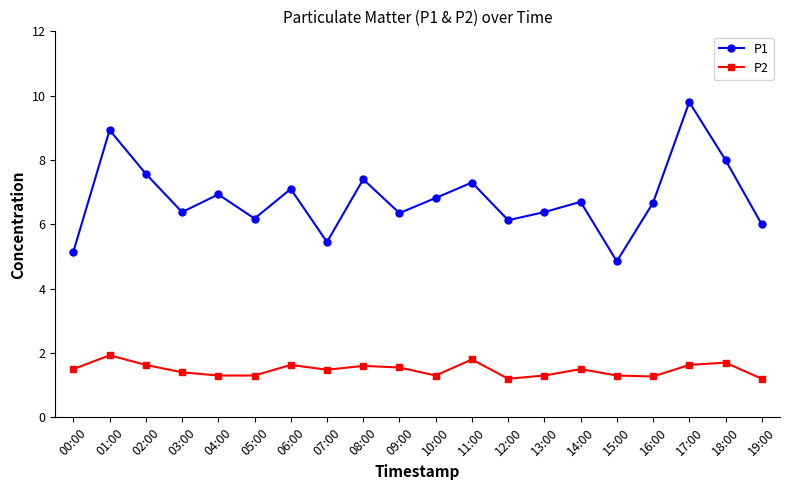

What is the total value across all series at 09:00?

7.9